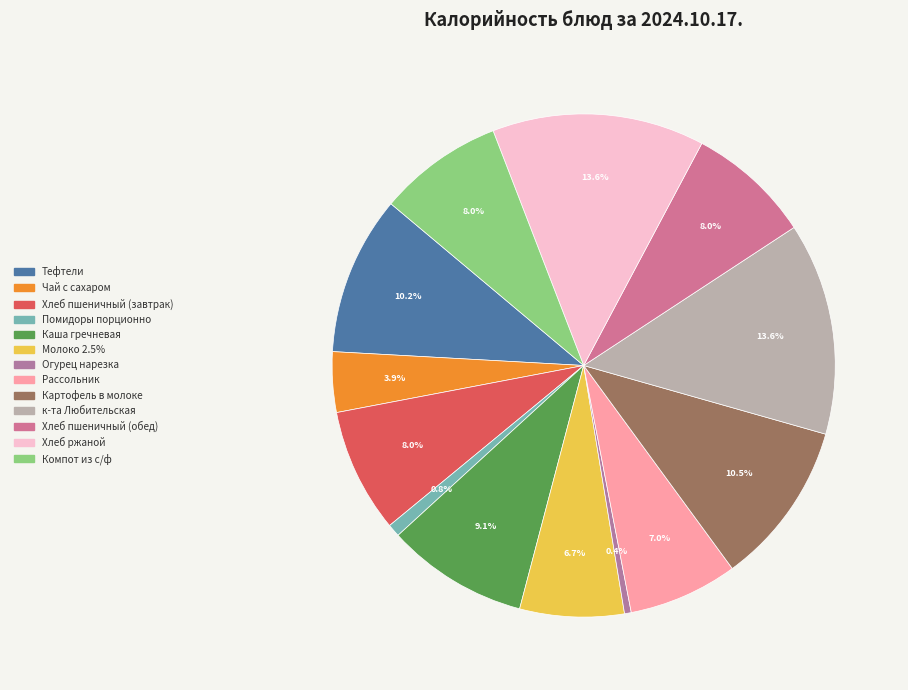

Between Хлеб пшеничный (завтрак) and к-та Любительская, which is larger?

к-та Любительская